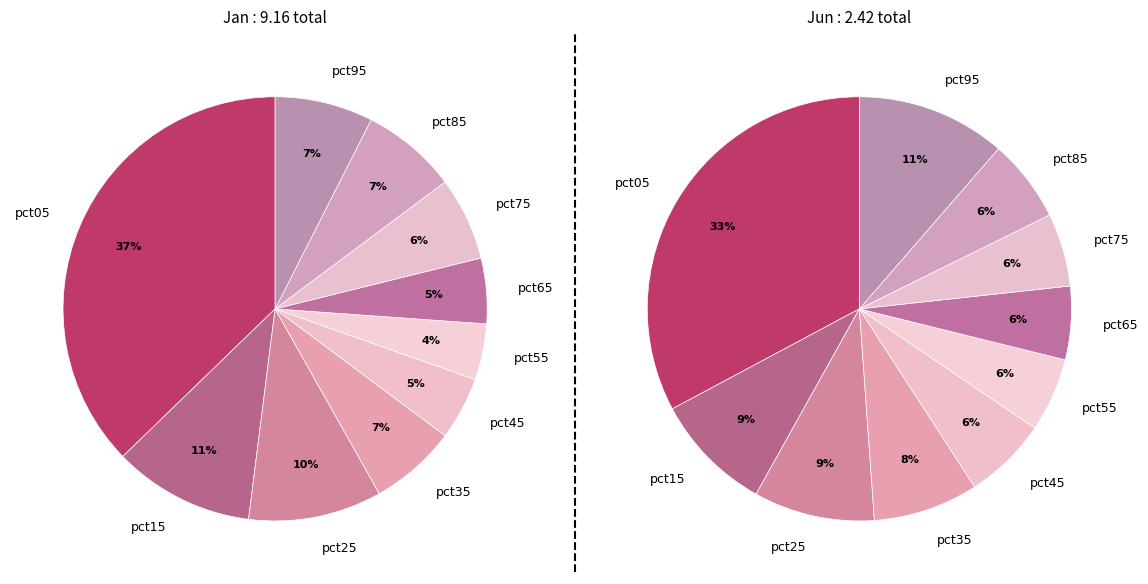

Is pct85 the majority of the pie?

No